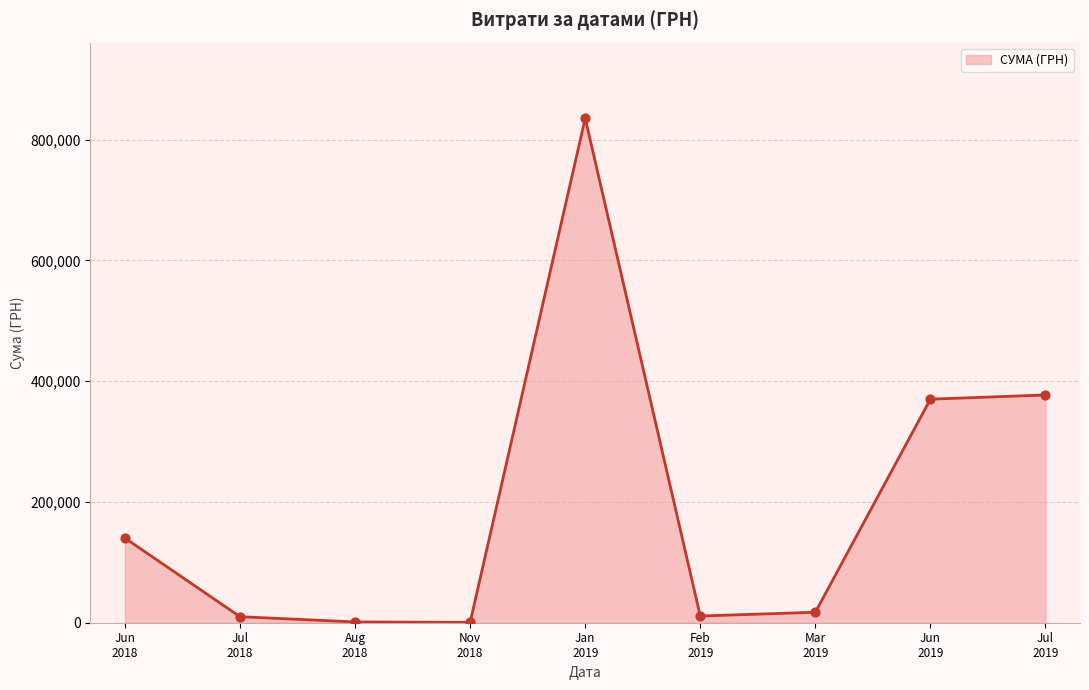

What is the greatest value displayed?

835530.4